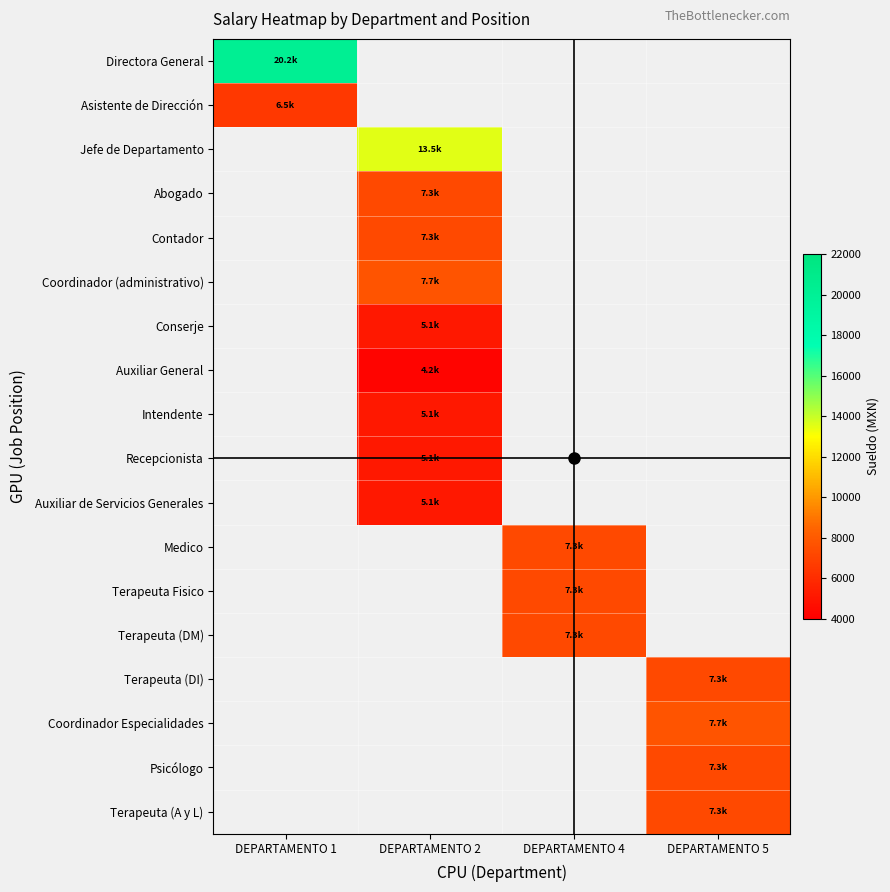

Which label corresponds to the smallest value in the chart?

DEPARTAMENTO 2